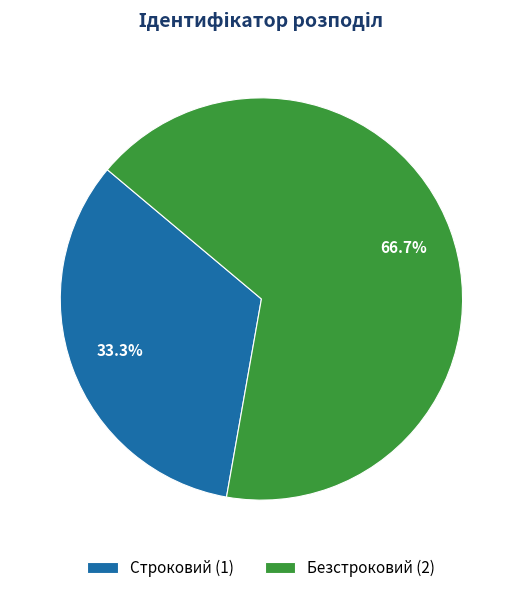

Is it true that Безстроковий is 61% of the pie?

False